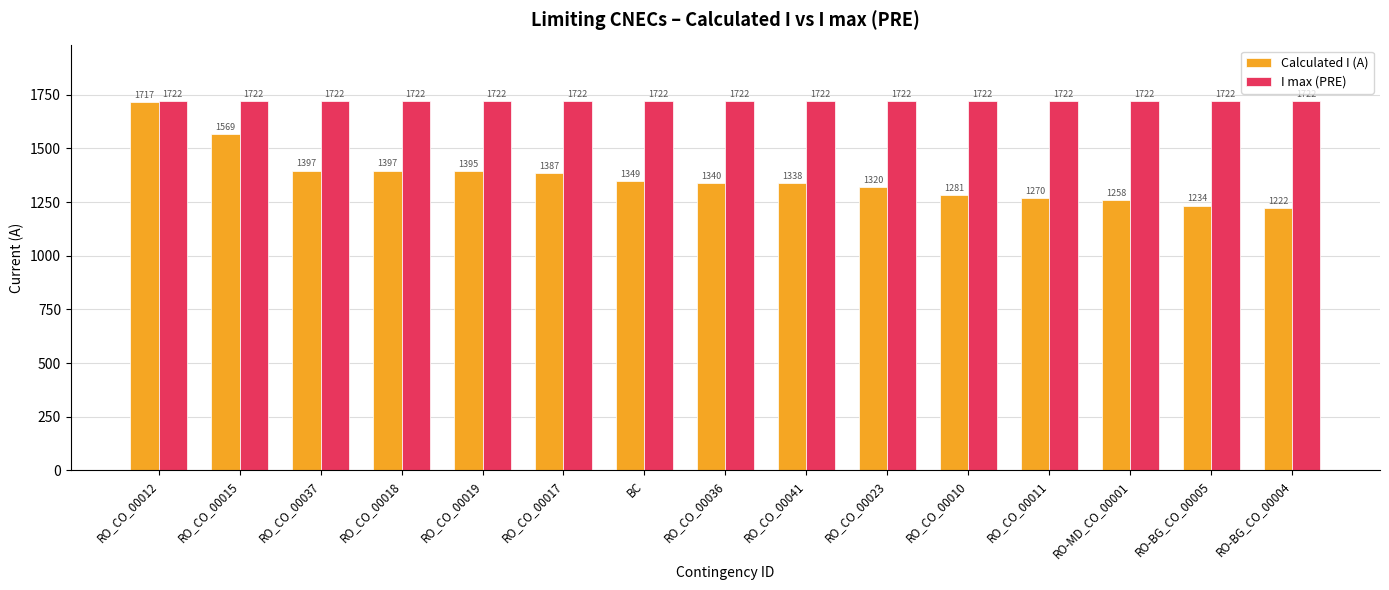

What is the label of the 6th bar from the right?

RO_CO_00023